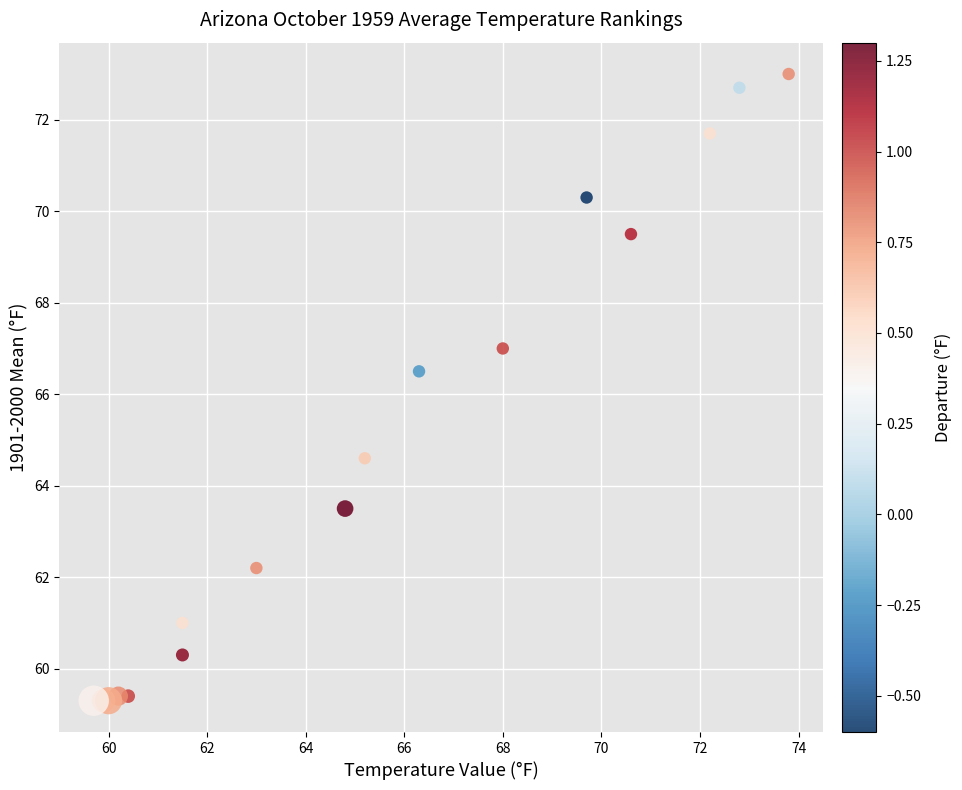

What Y value in the scatter plot is closest to 66?

66.5